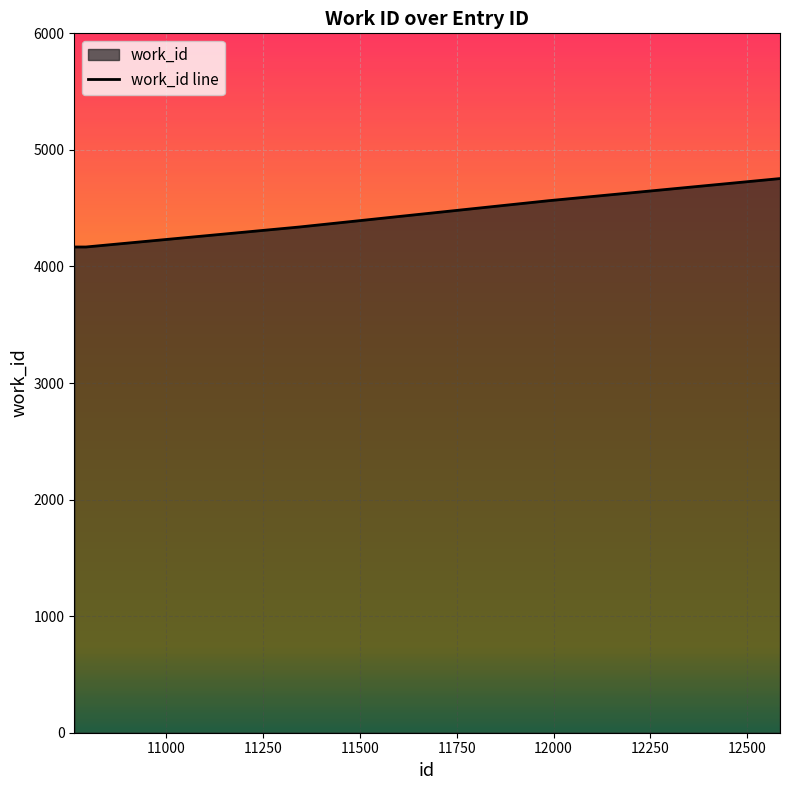

What value does the data have at 11346, to the nearest 50?

4350